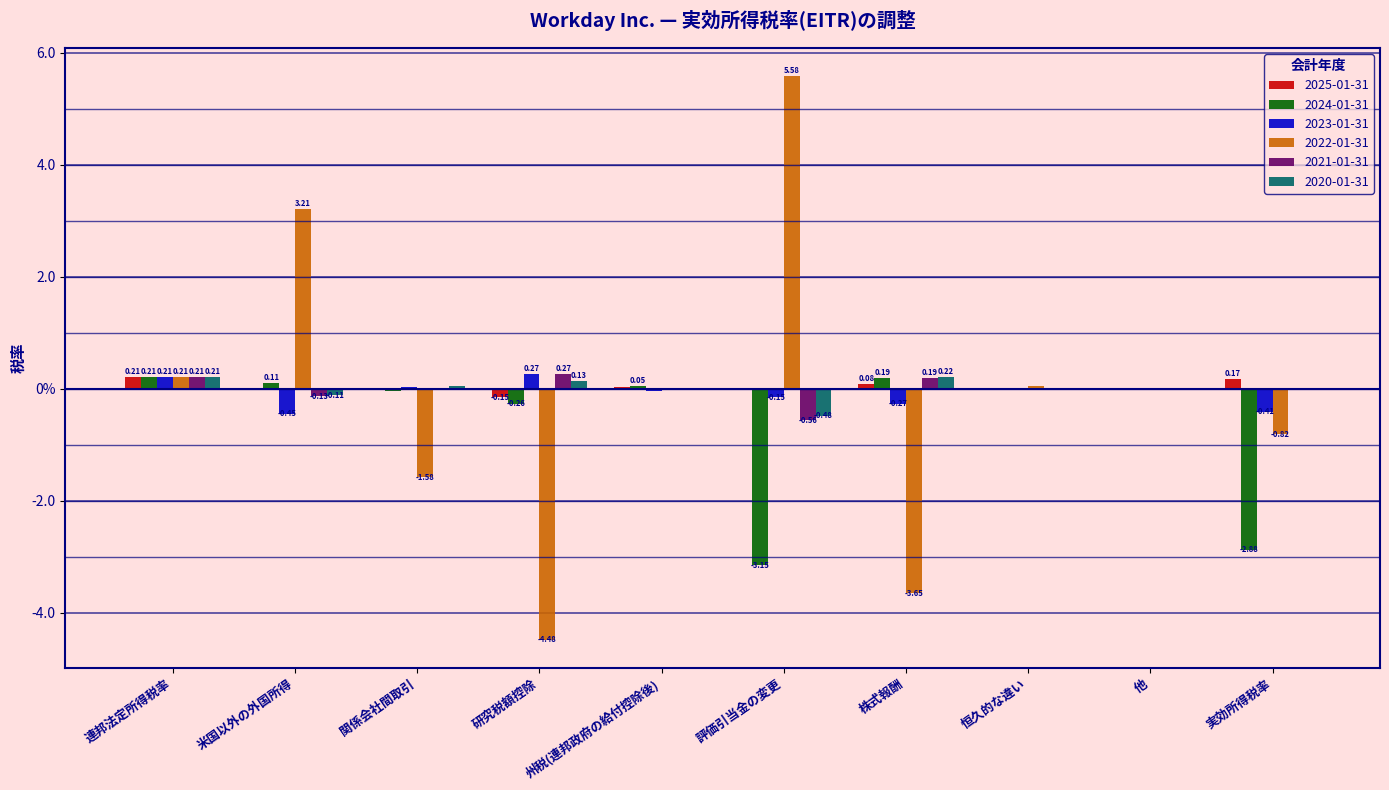

What is the difference between the second highest and minimum values in the 2024-01-31 series?

3.3